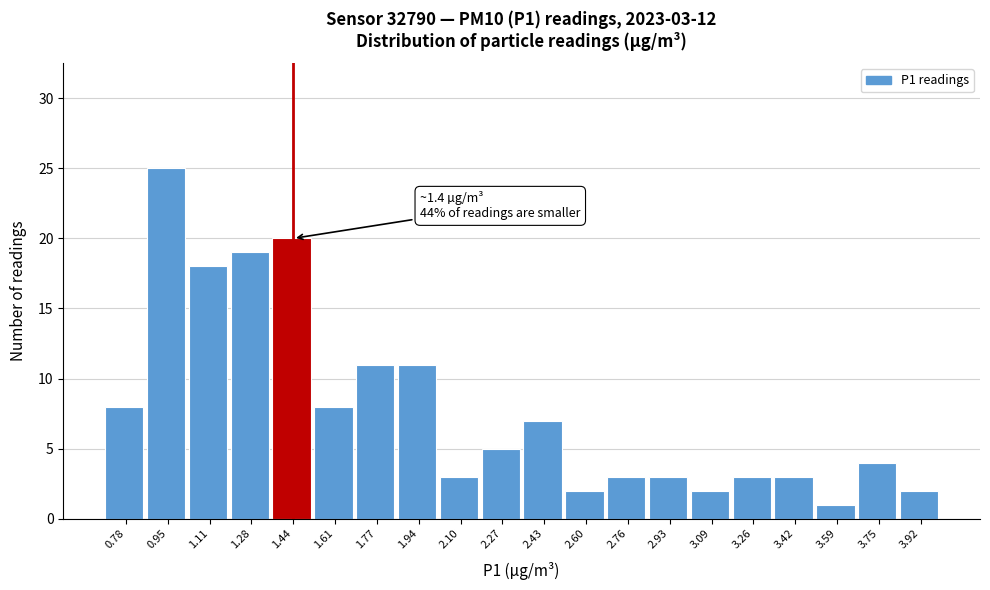

Over which range of the x-axis is the bar tallest?

0.865 to 1.030